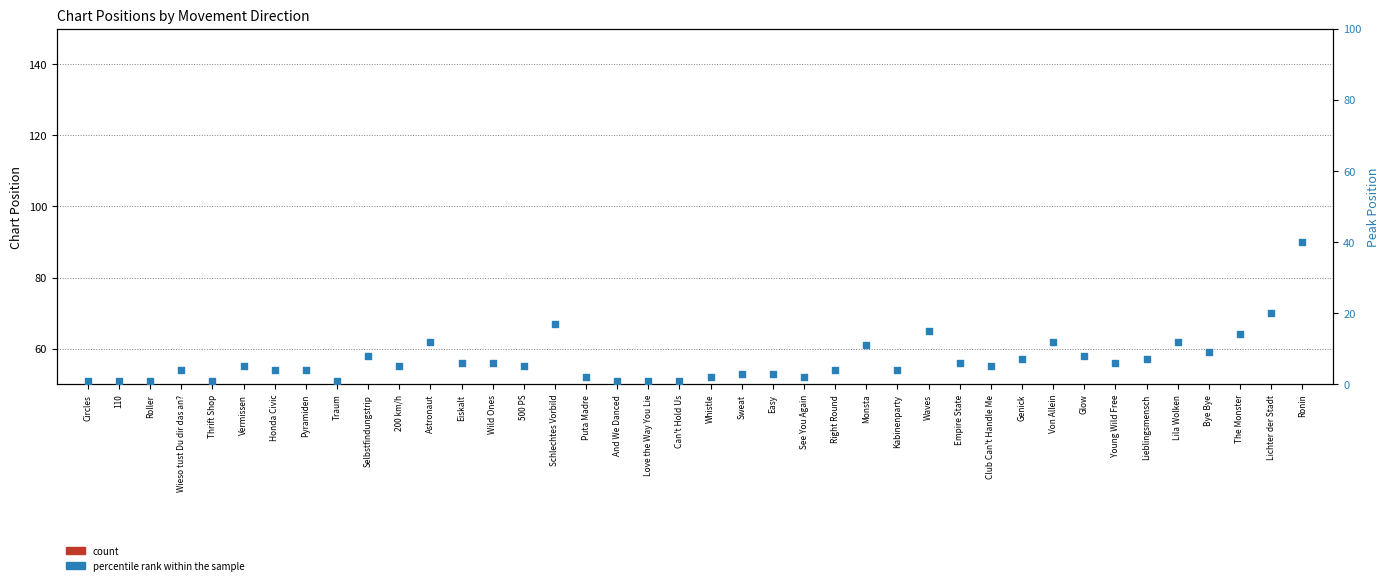

Which series reaches the minimum Y coordinate?

count